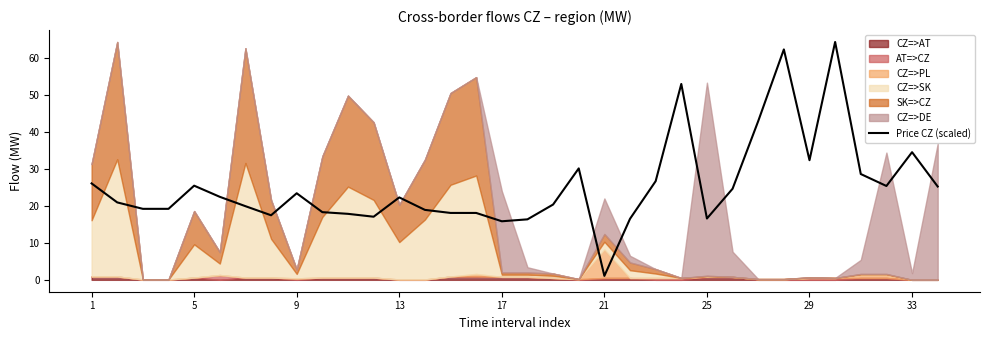

The value of Price CZ (scaled) at 5 is 12.6. True or false?

False